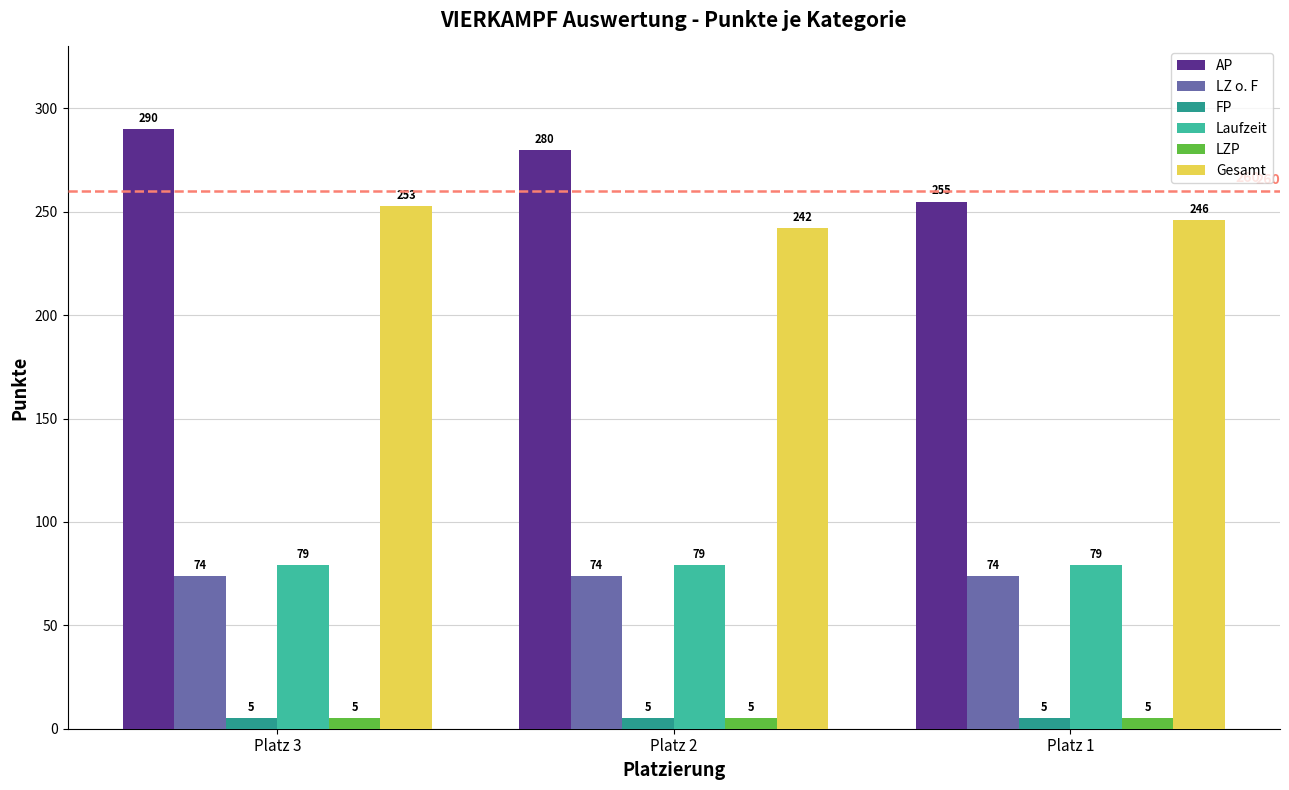

Which series changed the most between Platz 3 and Platz 1?

AP